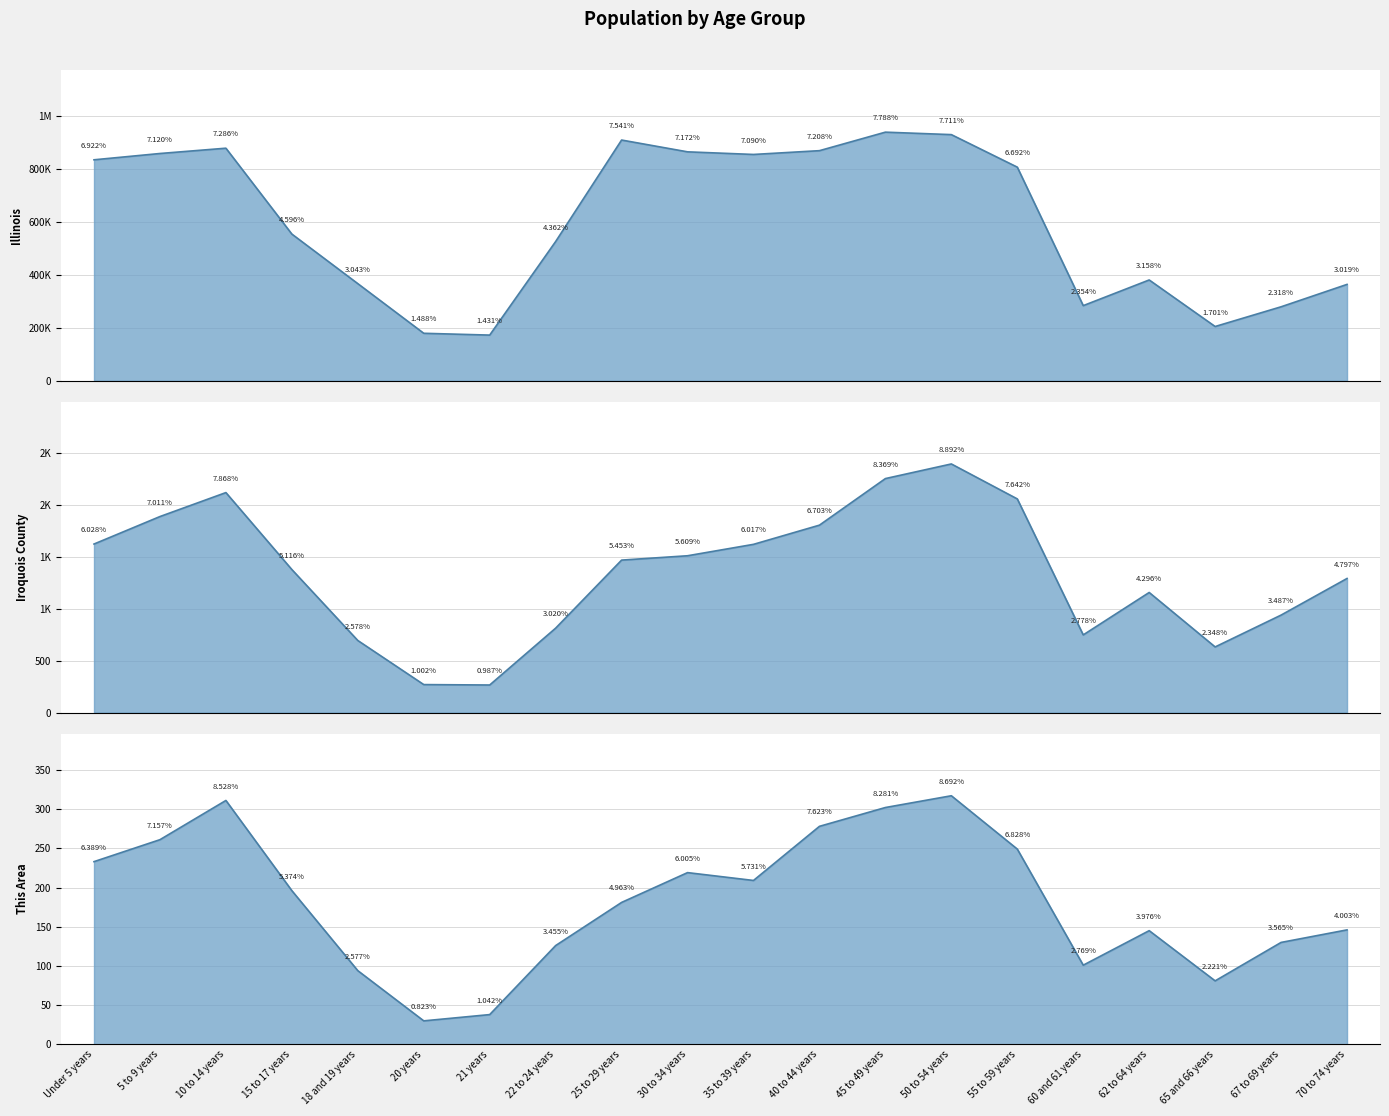

What are all the series names shown in the legend?

This Area, Iroquois County, Illinois